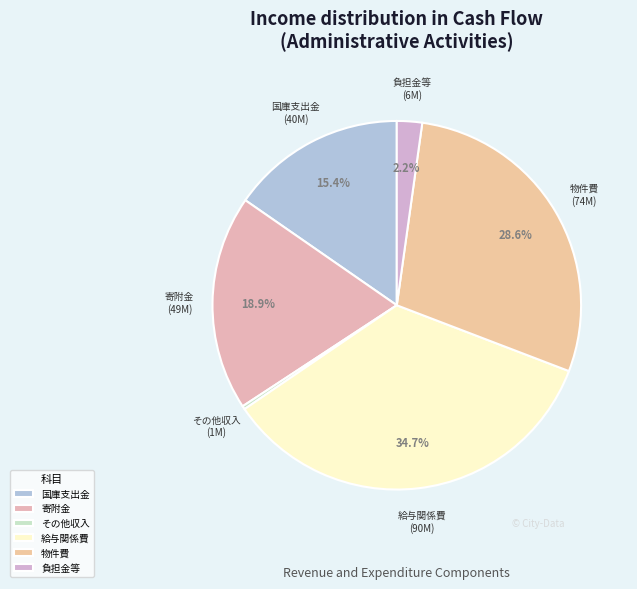

To the nearest percent, what is the difference between the largest and smallest slice percentages?

34%